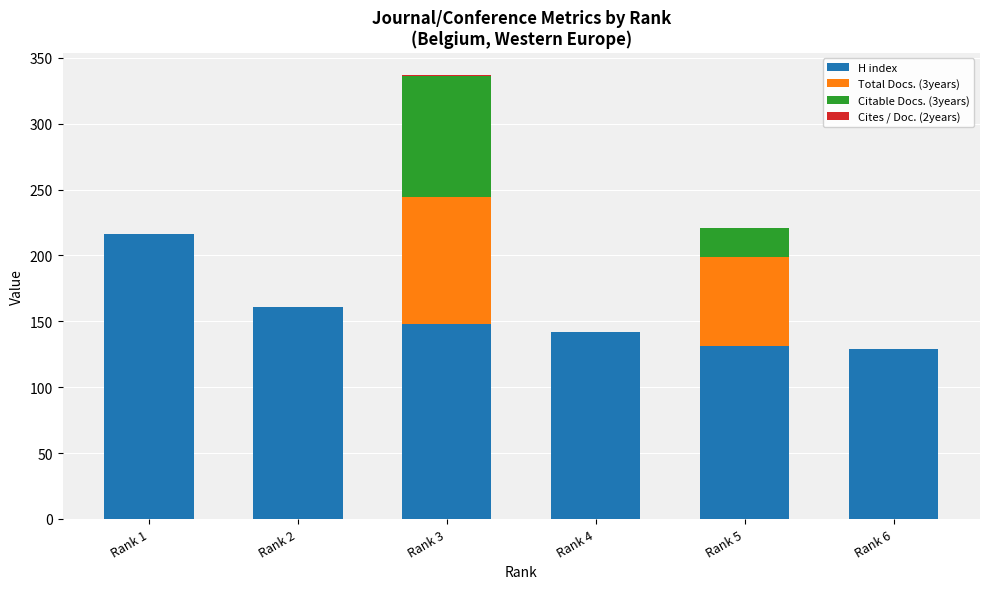

At which label is H index closest to 172?

Rank 2